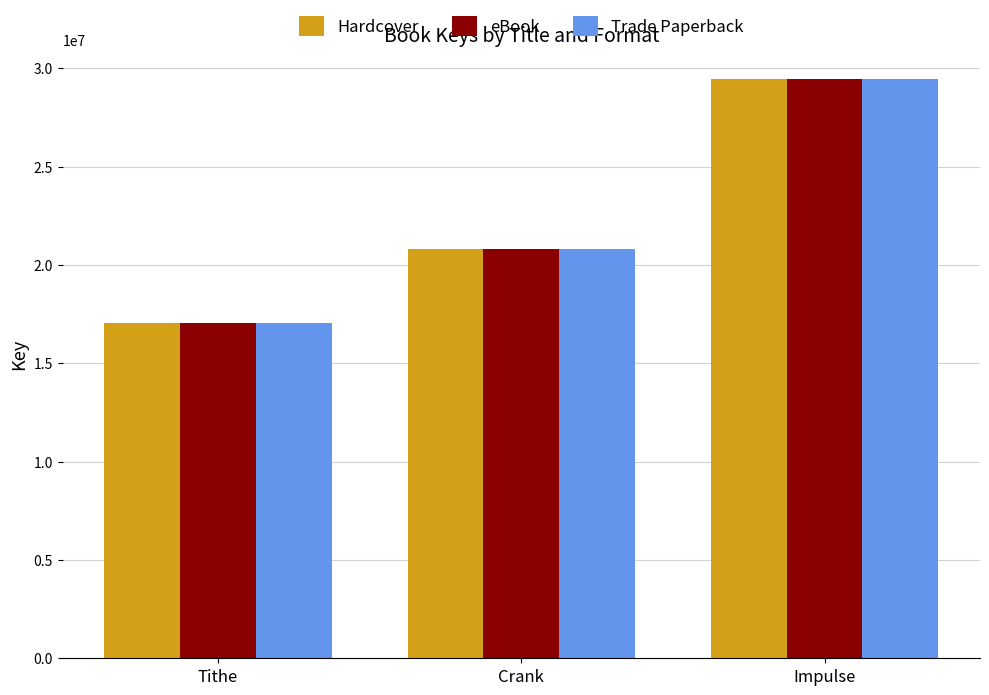

How many data points in Trade Paperback are less than 20799661?

1